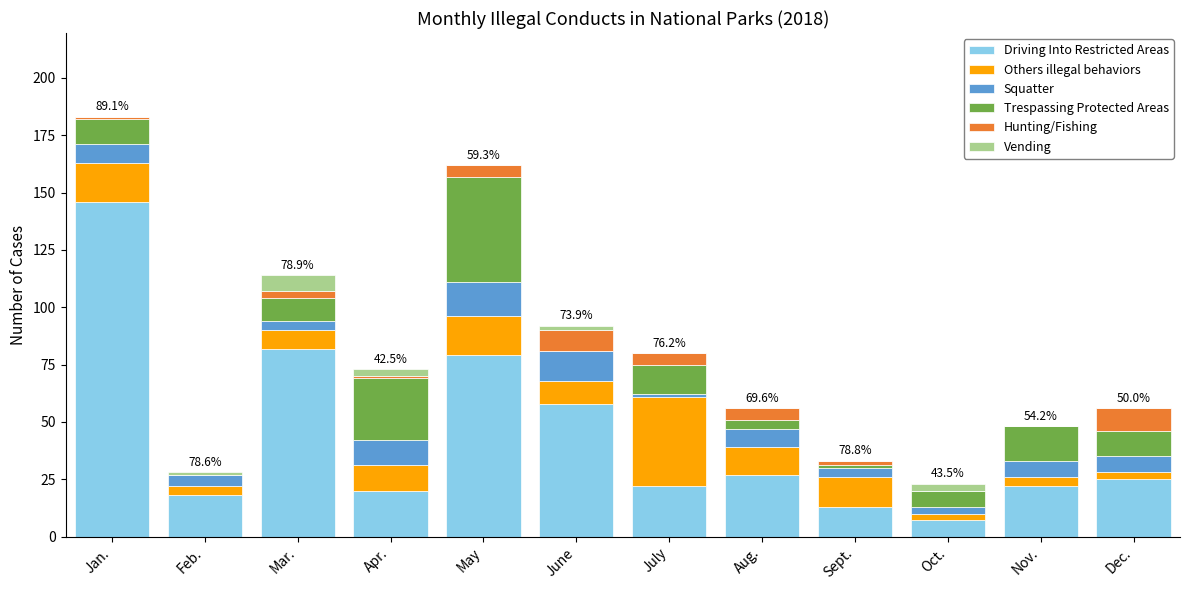

The Driving Into Restricted Areas series shows 110 at Mar.. True or false?

False